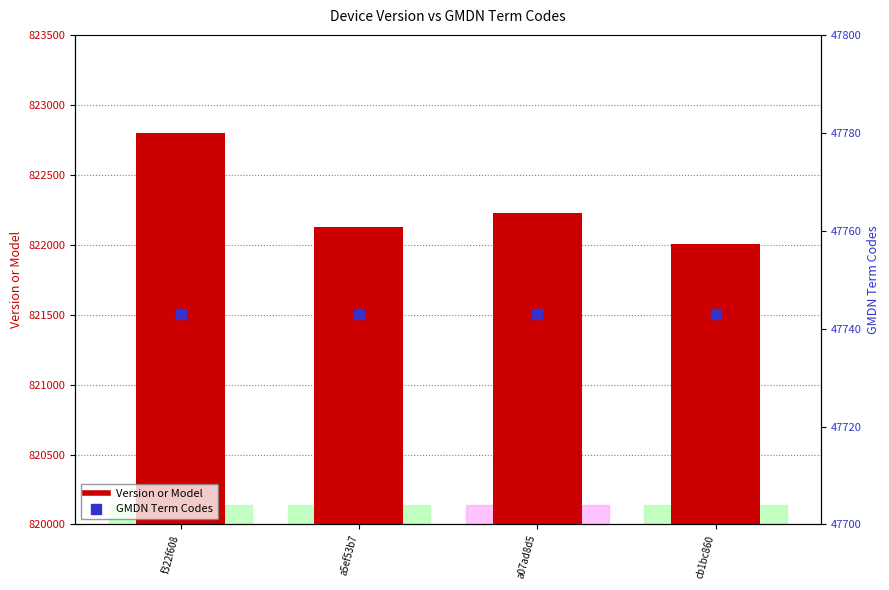

What is the total value across all series at f322f608?

870543